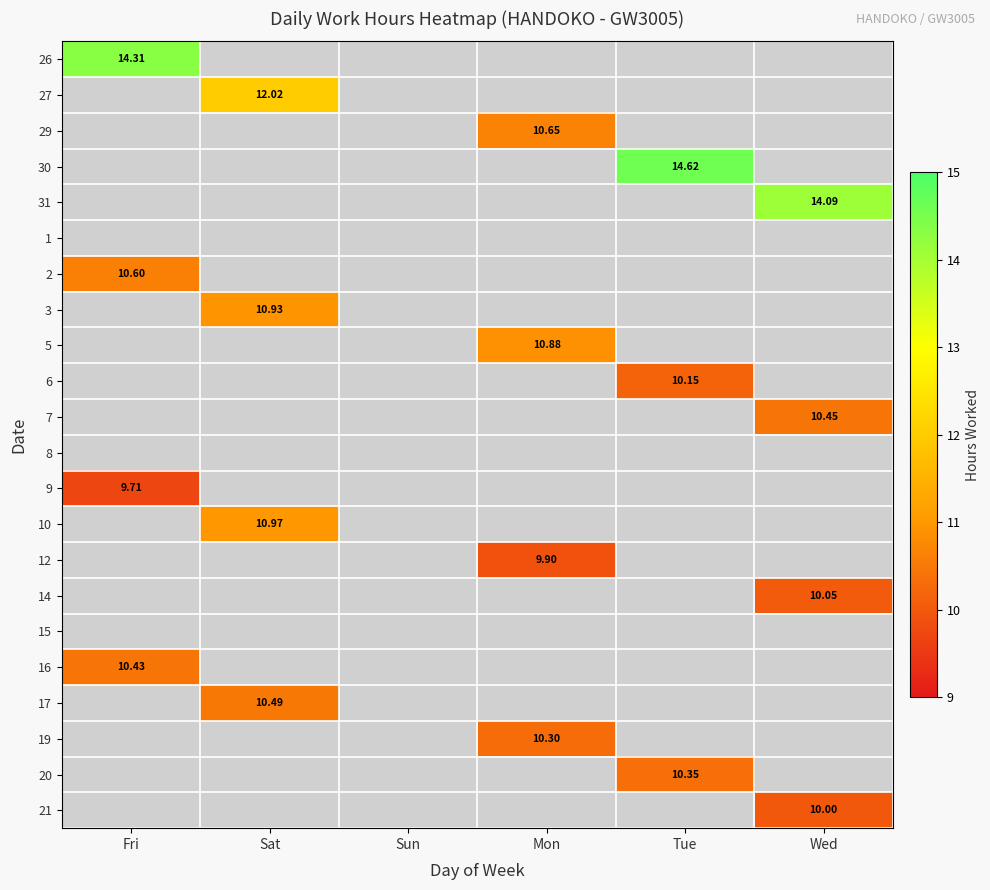

Rank the categories by 31 value from lowest to highest.

Fri, Sat, Sun, Mon, Tue, Wed